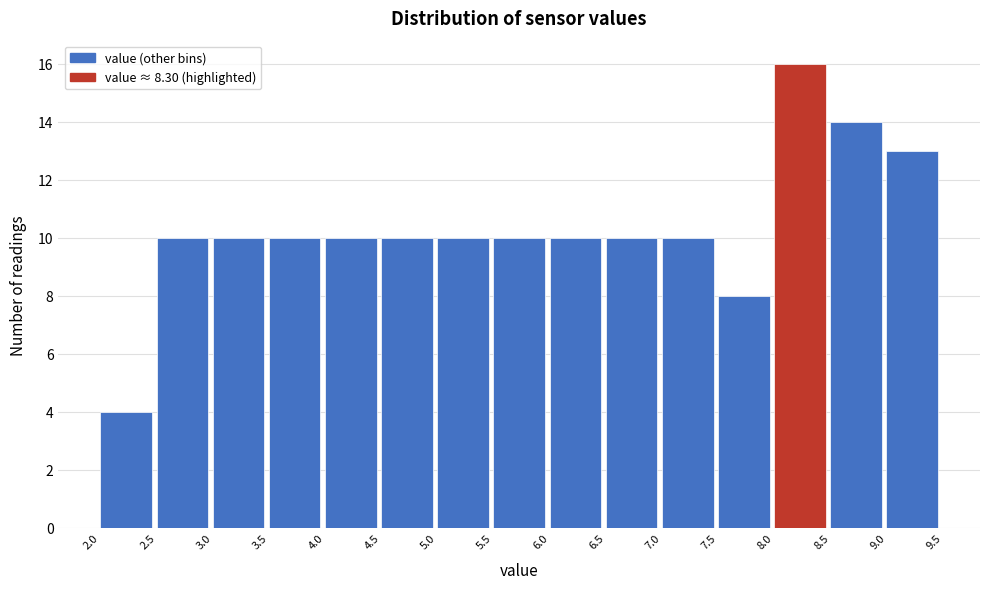

What is the height of the bar covering 5.5 to 6.0 on the x-axis? The values are not printed on the chart, so give them approximately, as read against the axis.

10